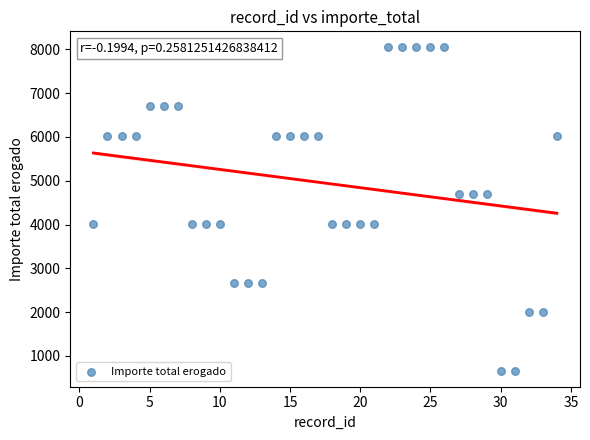

What is the range of Y values (max minus min)?

7380.1